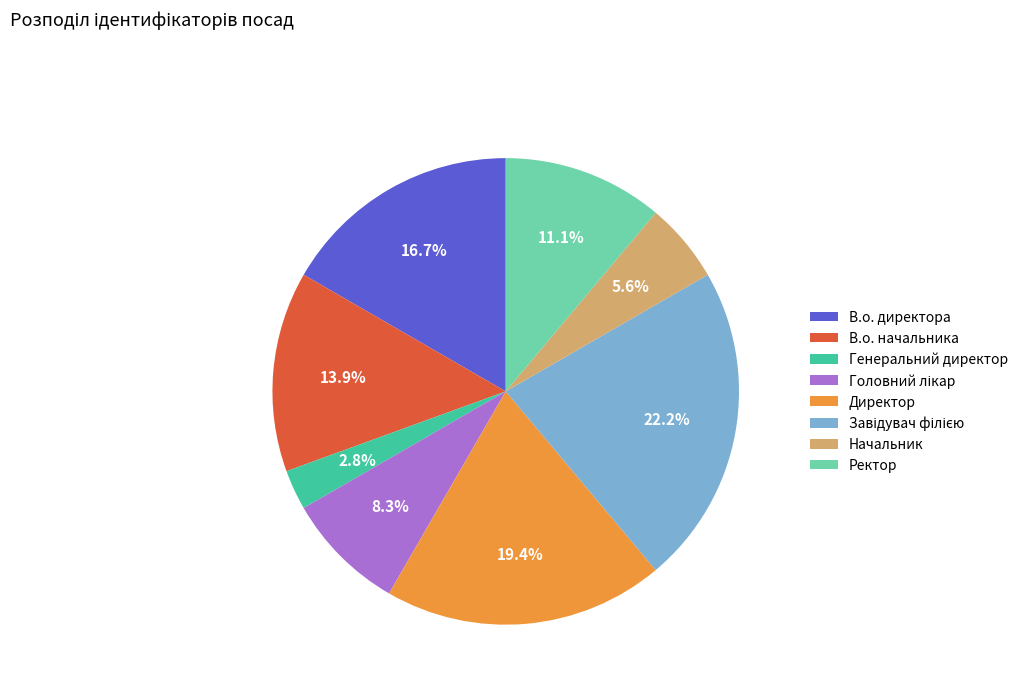

To the nearest percent, what is the average slice percentage?

12%